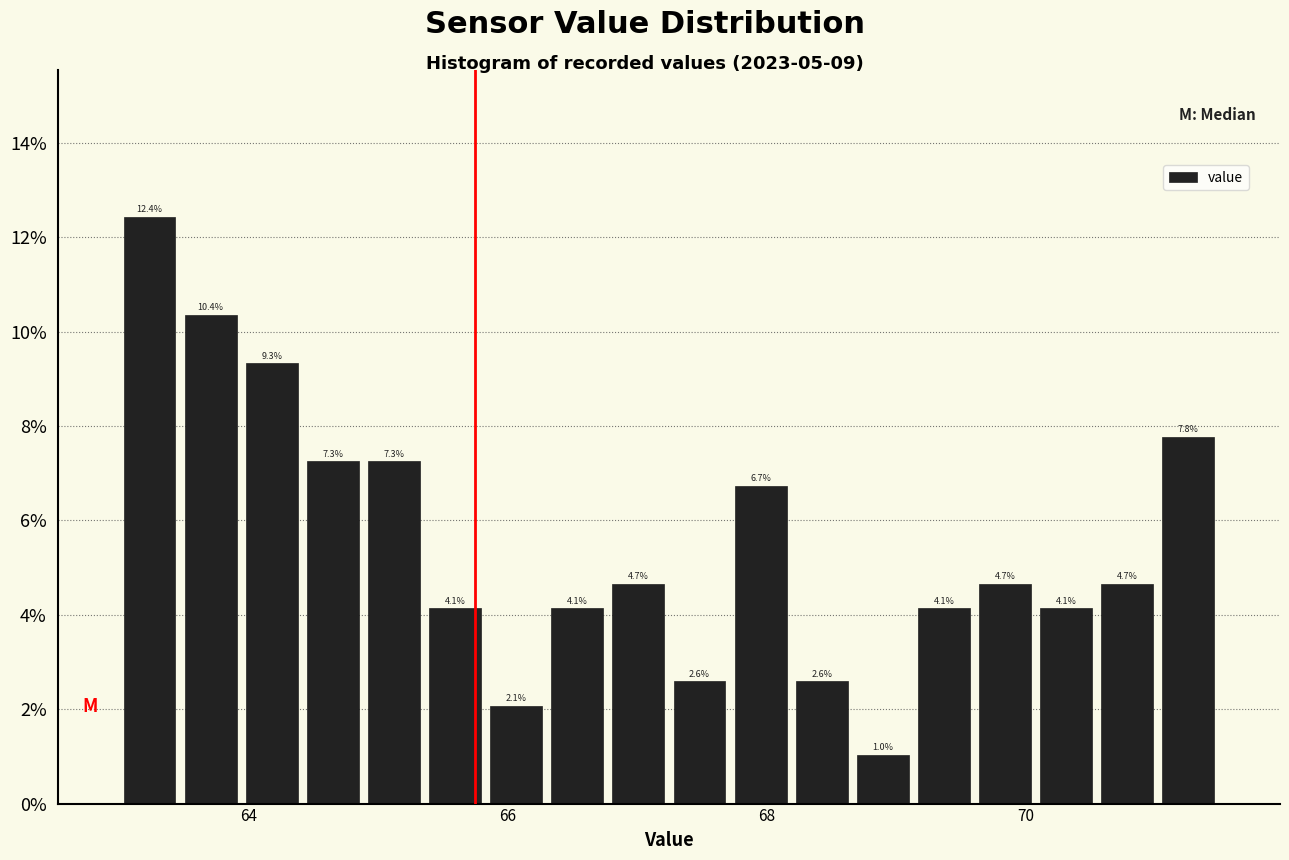

Read against the x-axis, roughly where is the centre of the tallest bar?

63.2